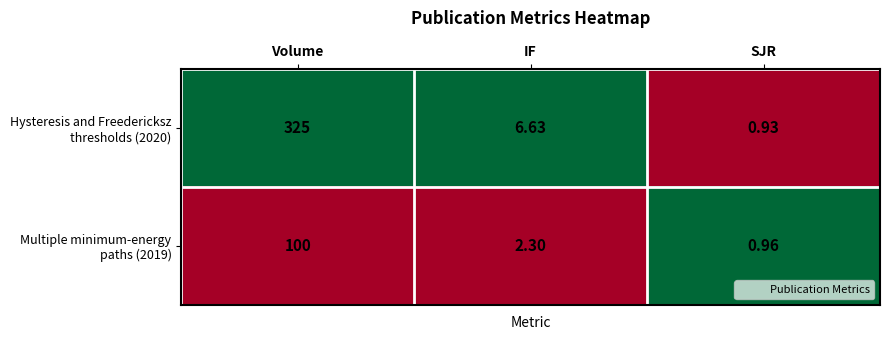

At which category does the chart reach its peak across all series?

Volume